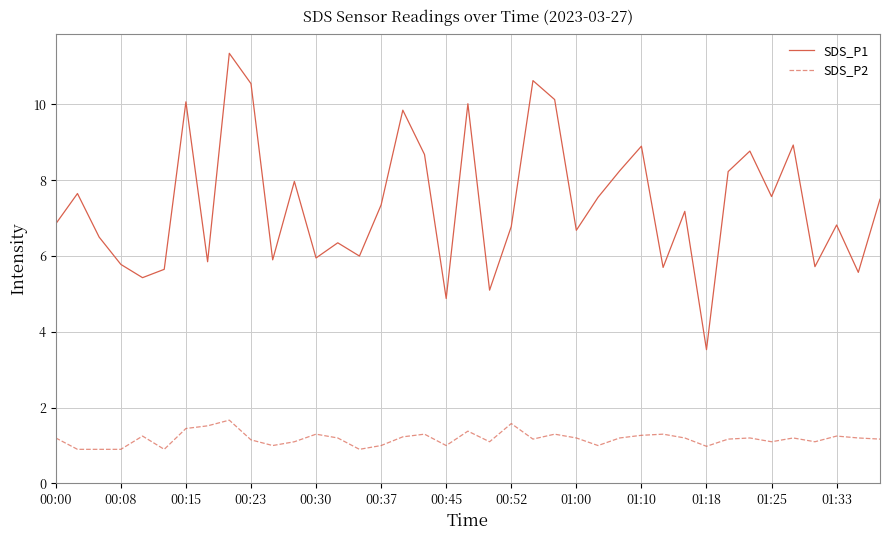

True or false: SDS_P1 and SDS_P2 intersect in this chart.

False